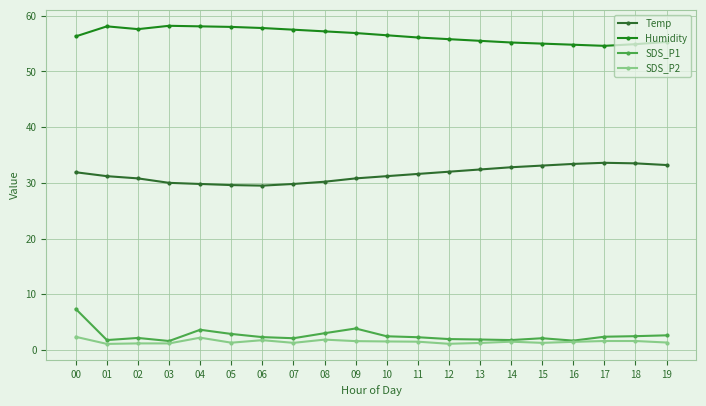

How many interior local valleys does the Temp series have?

1